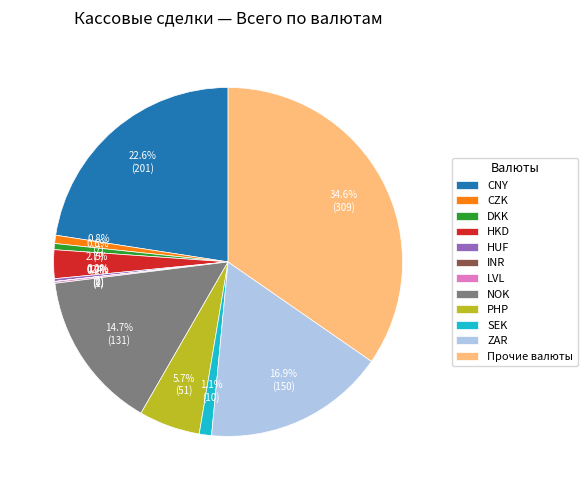

Is DKK the majority of the pie?

No